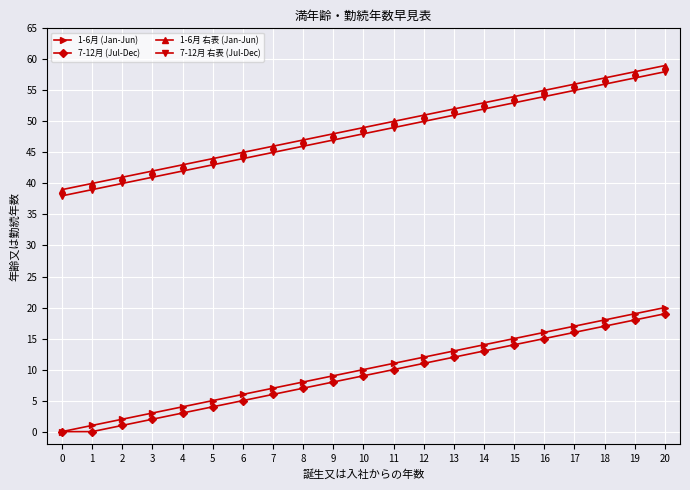

Does the chart display data point markers on the line(s)?

Yes